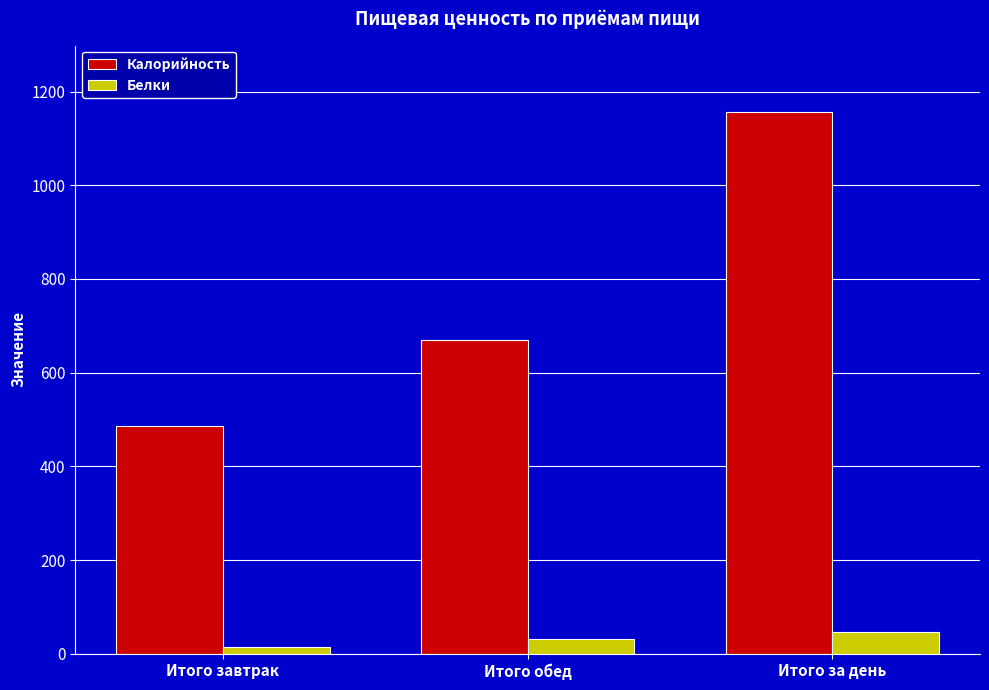

What are all the series names shown in the legend?

Калорийность, Белки